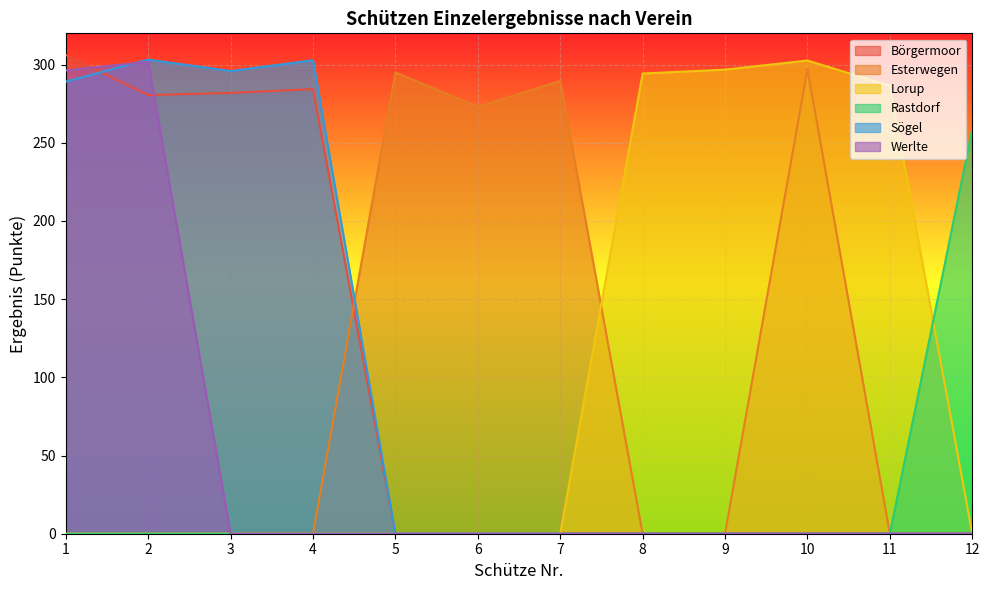

Which category has the highest value across all series?

1